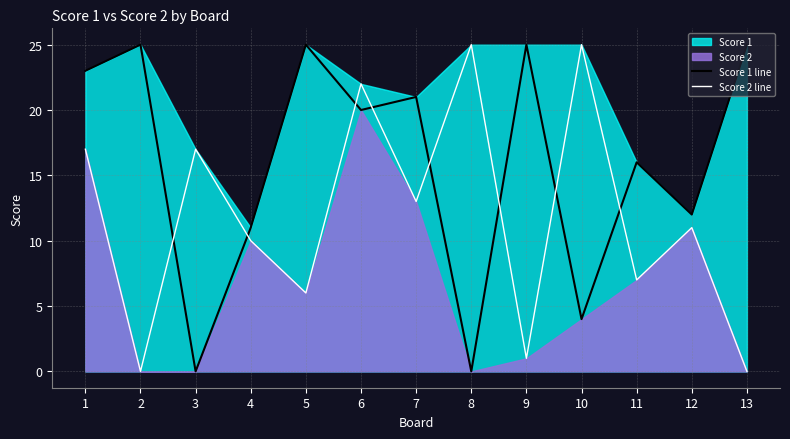

How many data points in Score 2 line are above 11?

6